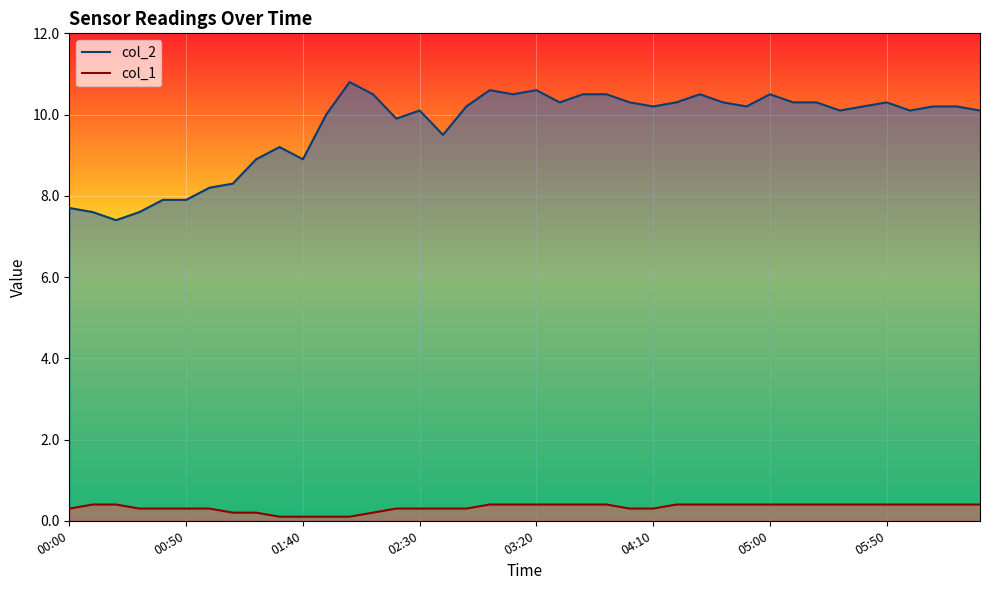

True or false: col_1 has more than 1 points higher than both neighbors.

False